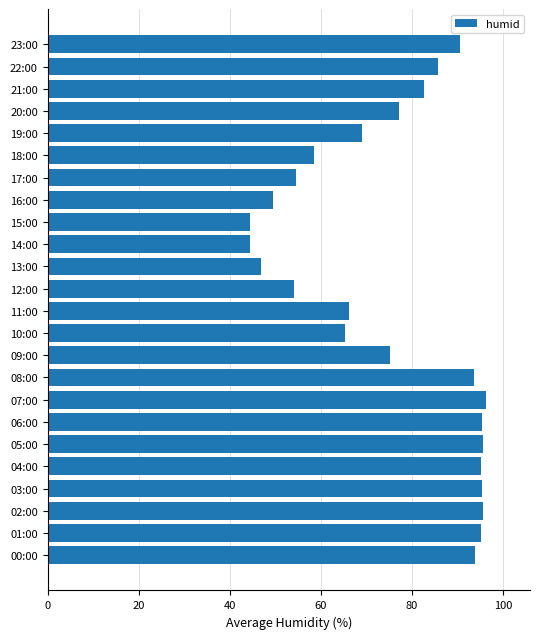

Approximately how many times larger is the value at 19:00 compared to 01:00?

0.7